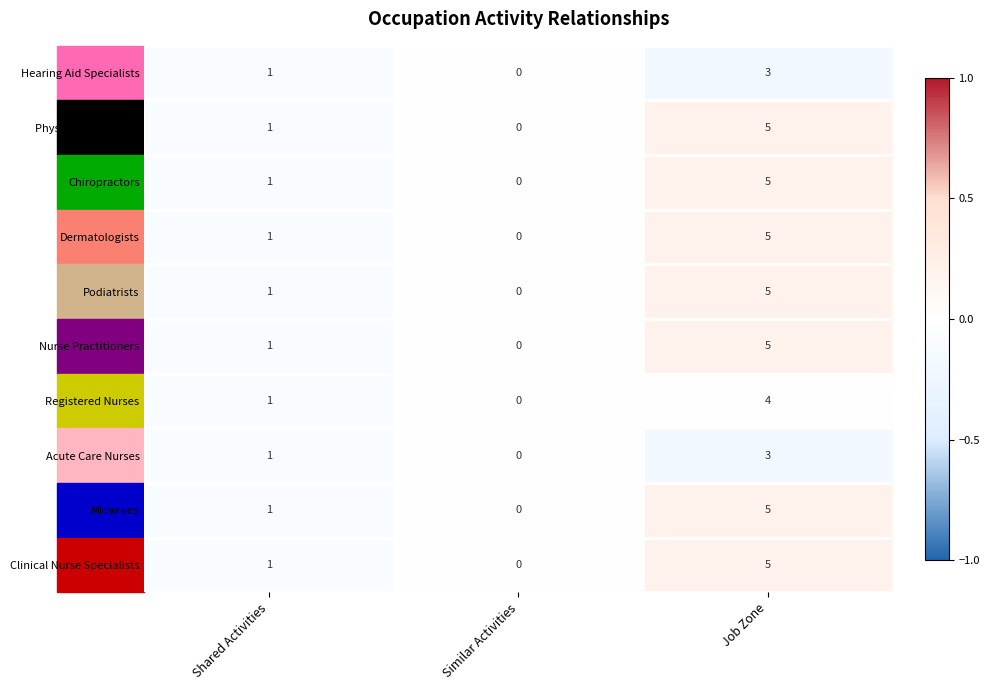

Is it true that Hearing Aid Specialists equals 1 at Shared Activities?

True